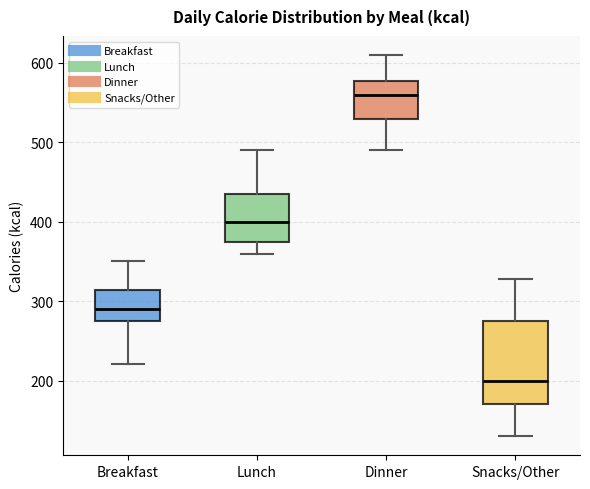

Reading left to right, transcribe this box plot: for each box, give where its median line is, the range the box spans, and where its two whiskers end, as read against the y-axis. The values are not printed on the chart, so give them approximately, as read against the axis.

Breakfast: median 290, box 280 to 310, whiskers 220 to 350
Lunch: median 400, box 370 to 440, whiskers 360 to 490
Dinner: median 560, box 530 to 580, whiskers 490 to 610
Snacks/Other: median 200, box 170 to 280, whiskers 130 to 330